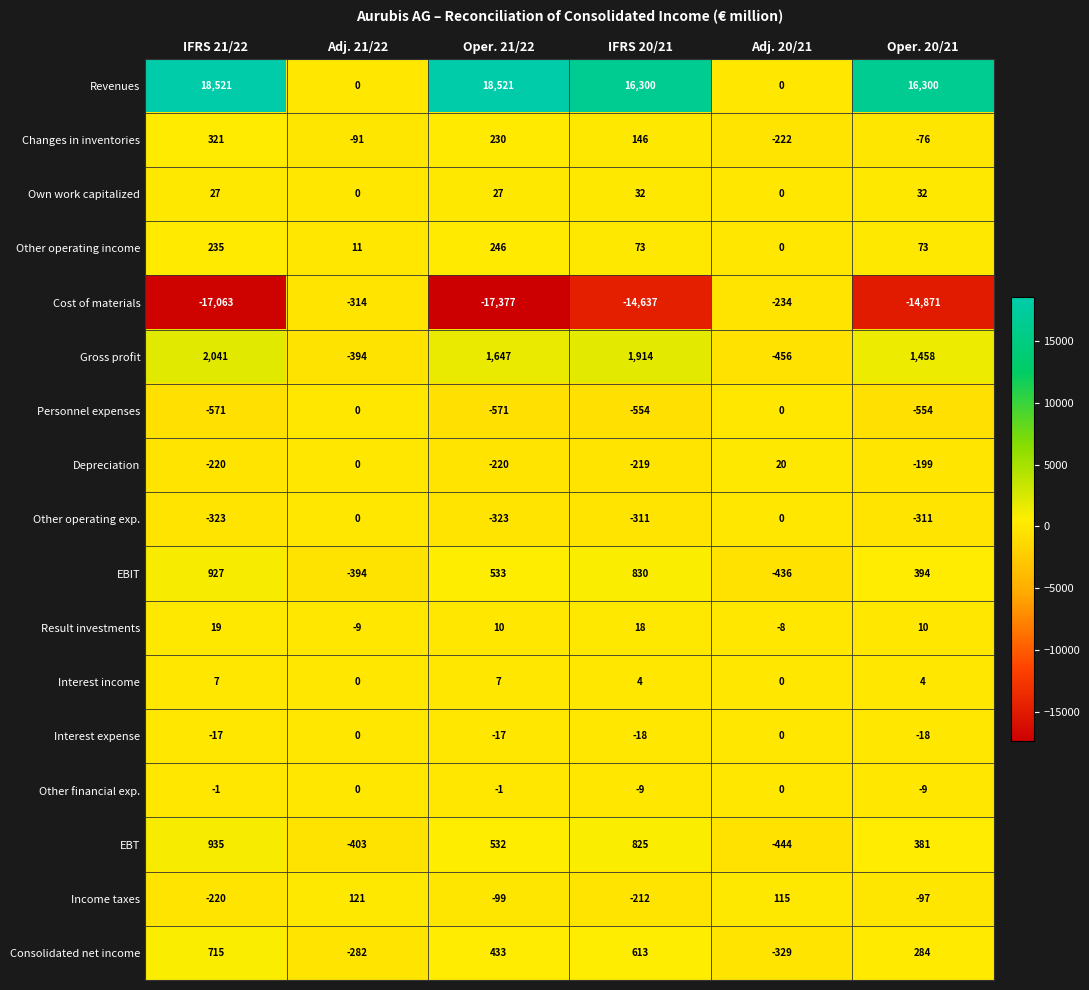

Which series has the largest range (max minus min)?

Revenues